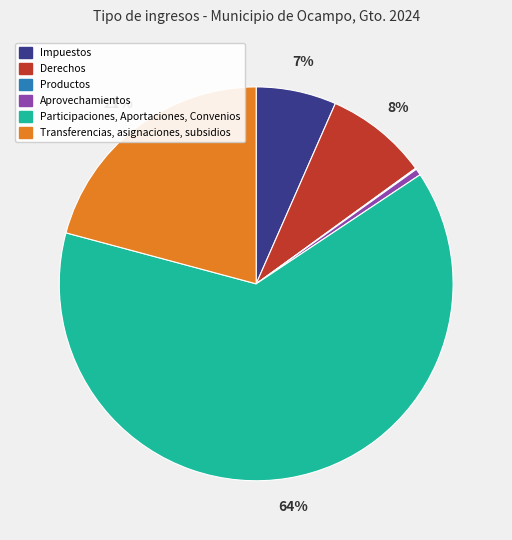

To the nearest percent, what is the combined percentage of Transferencias, asignaciones, subsidios and Derechos?

29%